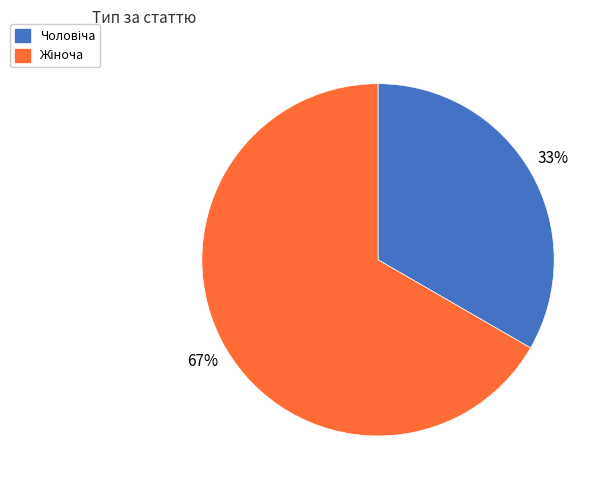

To the nearest percent, what is the average slice percentage?

50%